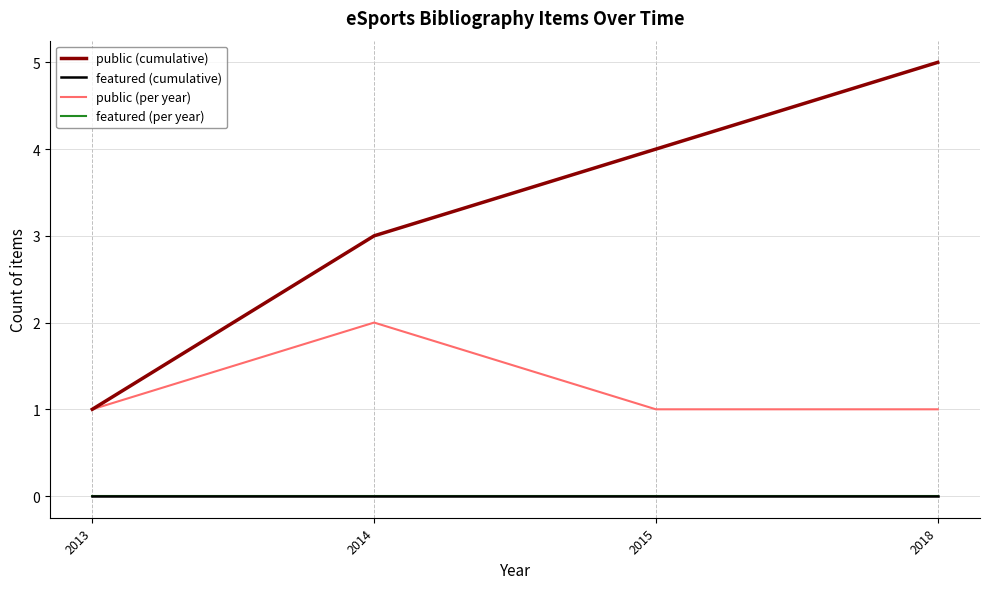

Does the chart display data point markers on the line(s)?

No